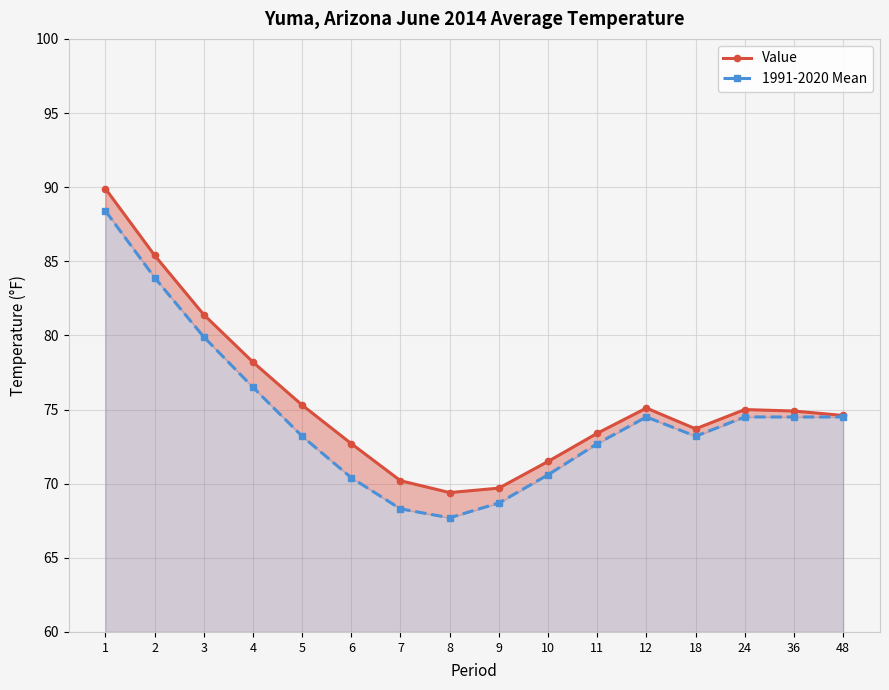

What are all the series names shown in the legend?

Value, 1991-2020 Mean